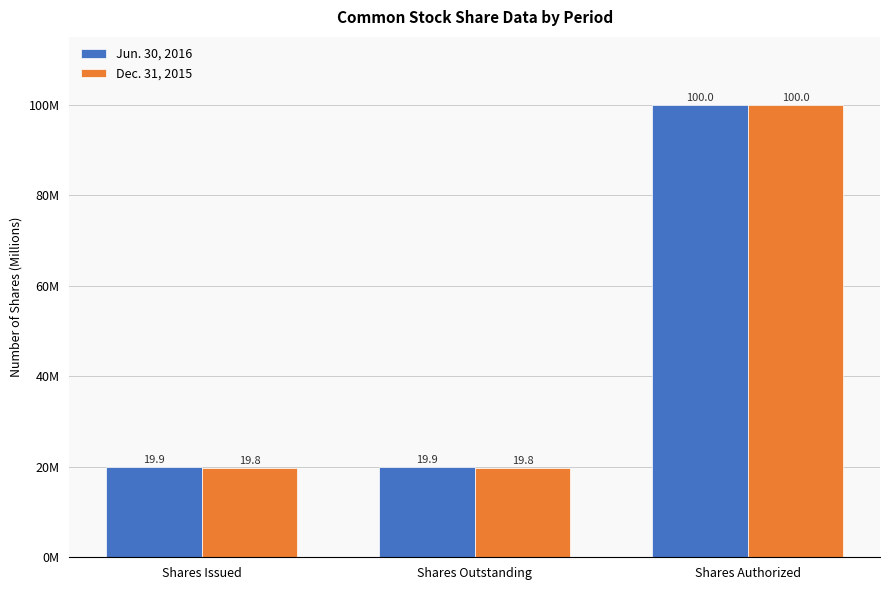

Reading left to right, list all the values displayed in this chart.

Jun. 30, 2016: 19891407	19891407	100000000
Dec. 31, 2015: 19836360	19836360	100000000